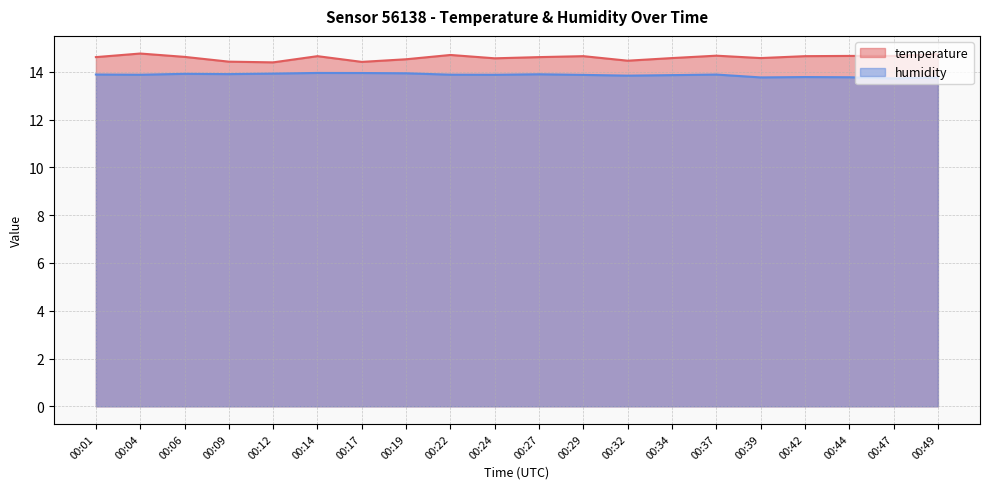

Which series has the largest total across all categories?

temperature